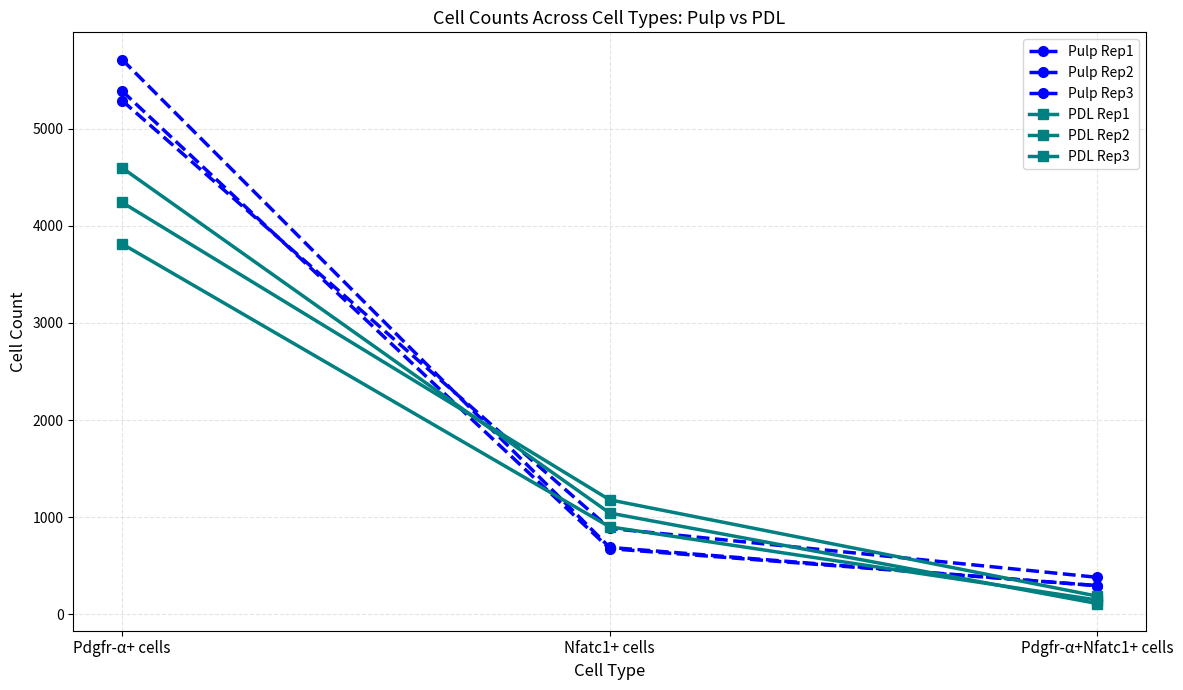

Between Pdgfr-α+ cells and Pdgfr-α+Nfatc1+ cells, which series saw the biggest shift?

Pulp Rep1